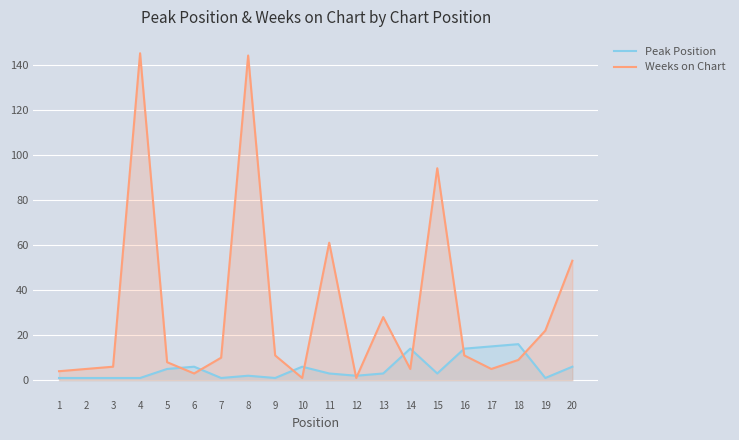

What are all the series names shown in the legend?

Peak Position, Weeks on Chart